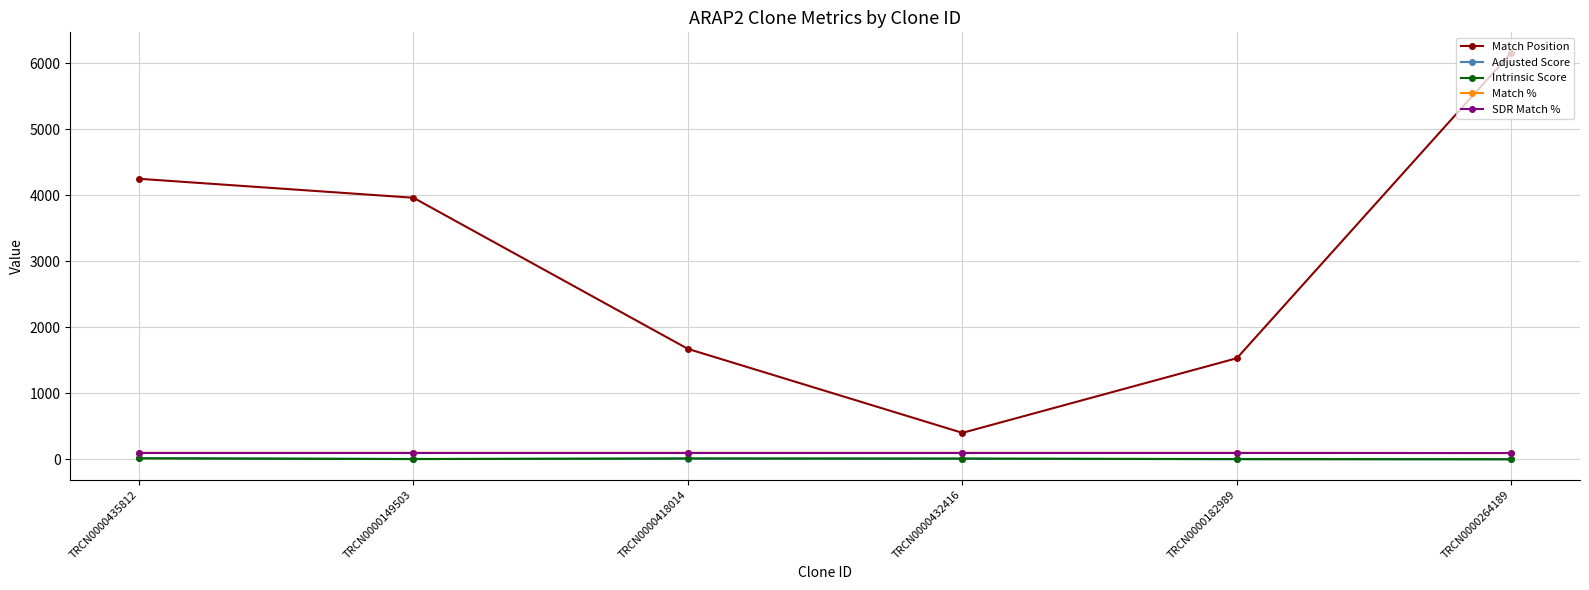

In Intrinsic Score, how many points are lower than both neighbors (excluding endpoints)?

1